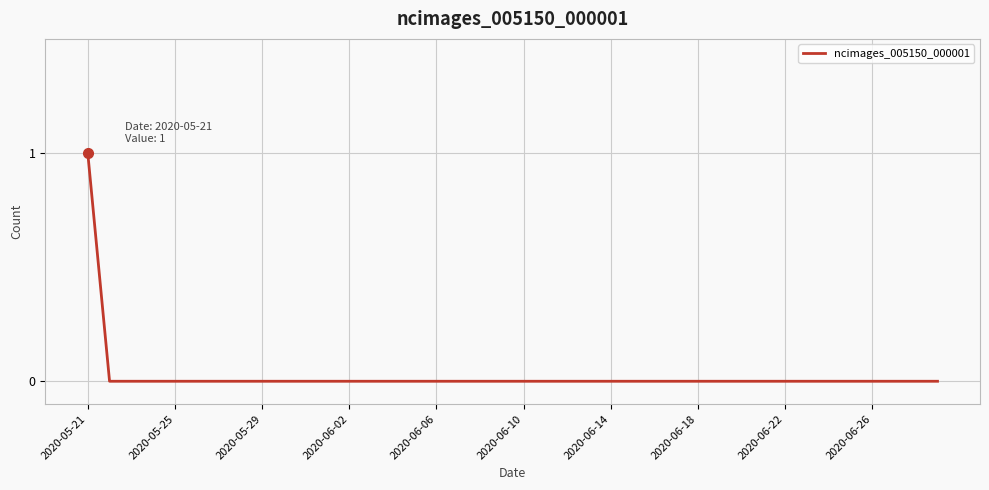

The value at 2020-05-29 is 0. True or false?

True